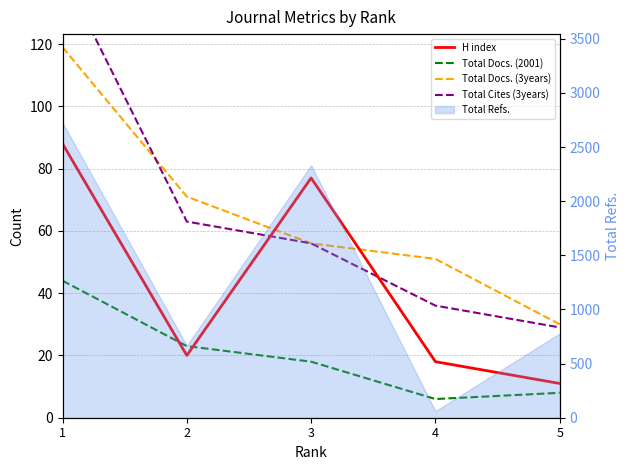

Reading right to left, list all the values displayed in this chart.

H index: 11	18	77	20	88
Total Docs. (2001): 8	6	18	23	44
Total Docs. (3years): 30	51	56	71	119
Total Cites (3years): 29	36	56	63	143